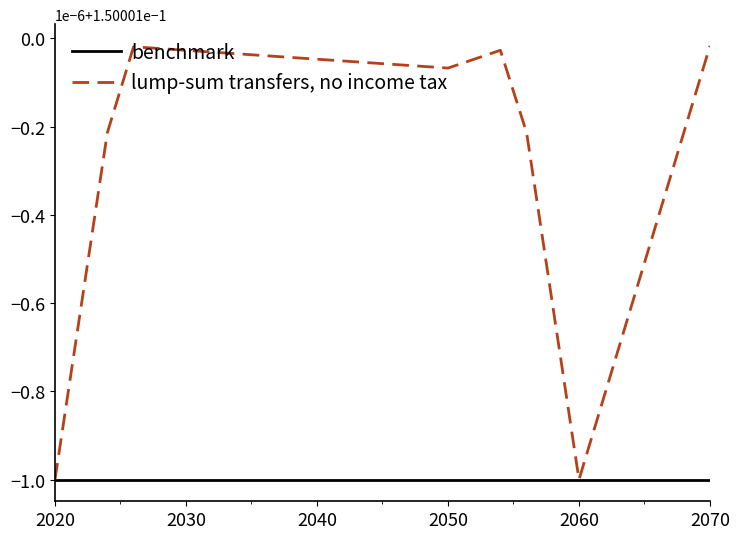

Which series has the largest range (max minus min)?

lump-sum transfers, no income tax